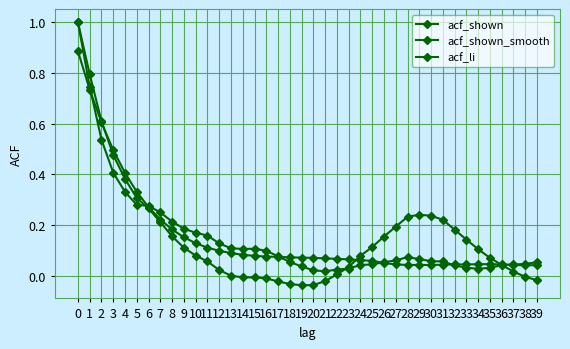

List the series in order of their overall mean, highest first.

acf_li, acf_shown_smooth, acf_shown